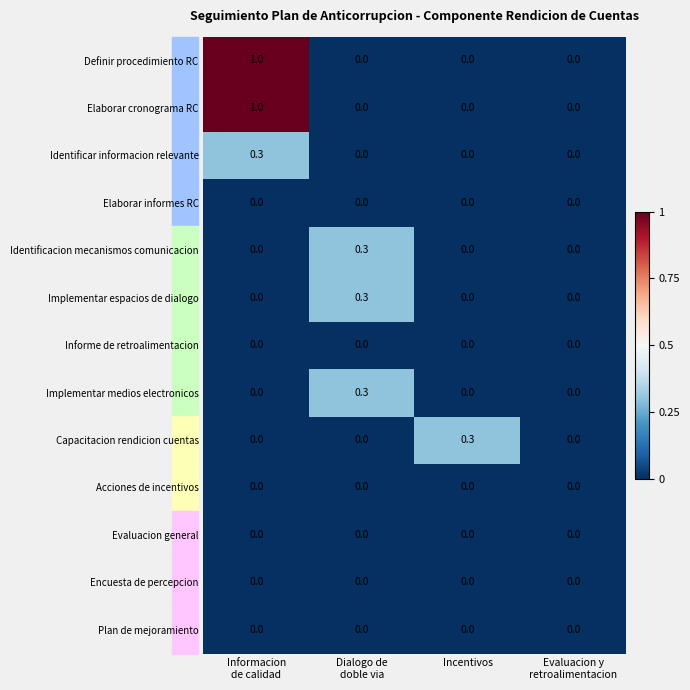

The value of Definir procedimiento RC at Incentivos is 0.0. True or false?

True